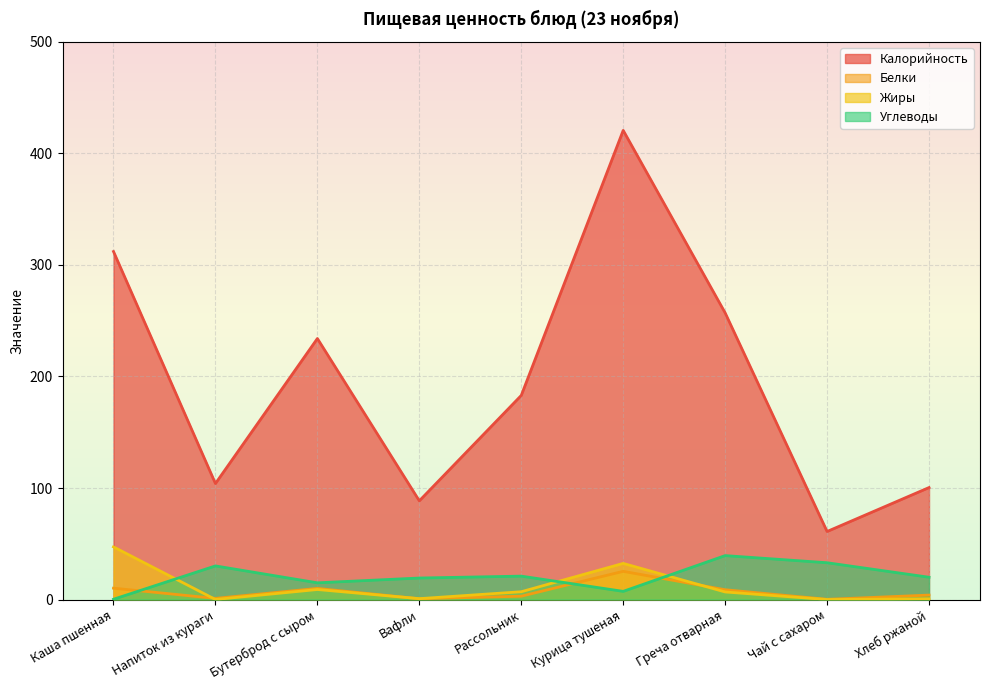

Is it true that Углеводы equals 19.9 at Чай с сахаром?

False